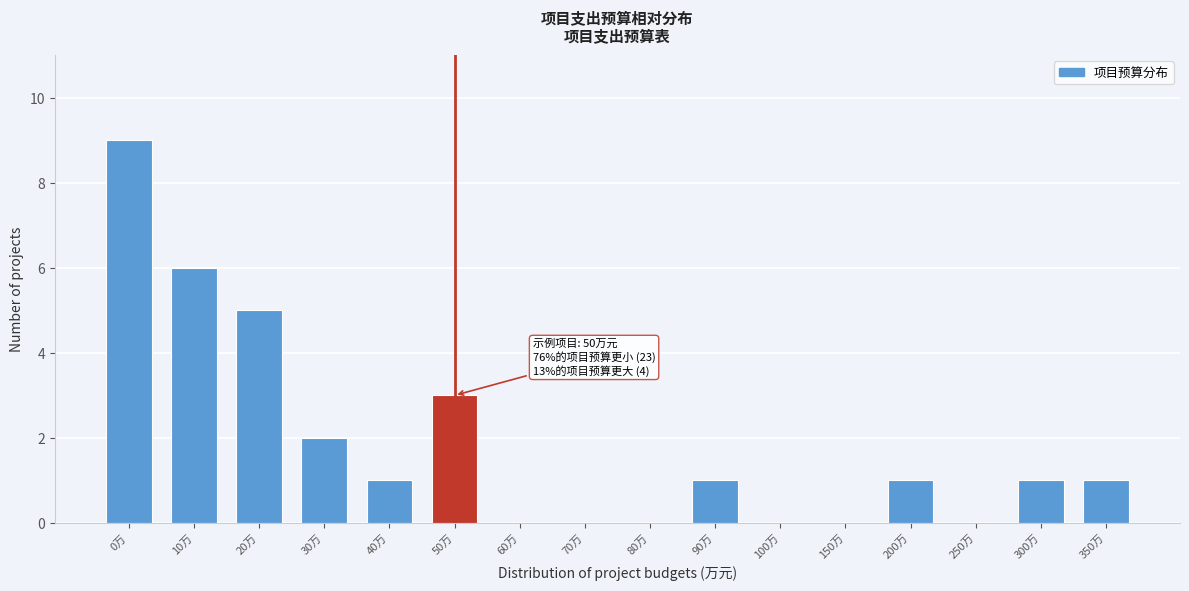

Reading right to left, list all the values displayed in this chart.

350万=1	300万=1	250万=0	200万=1	150万=0	100万=0	90万=1	80万=0	70万=0	60万=0	50万=3	40万=1	30万=2	20万=5	10万=6	0万=9